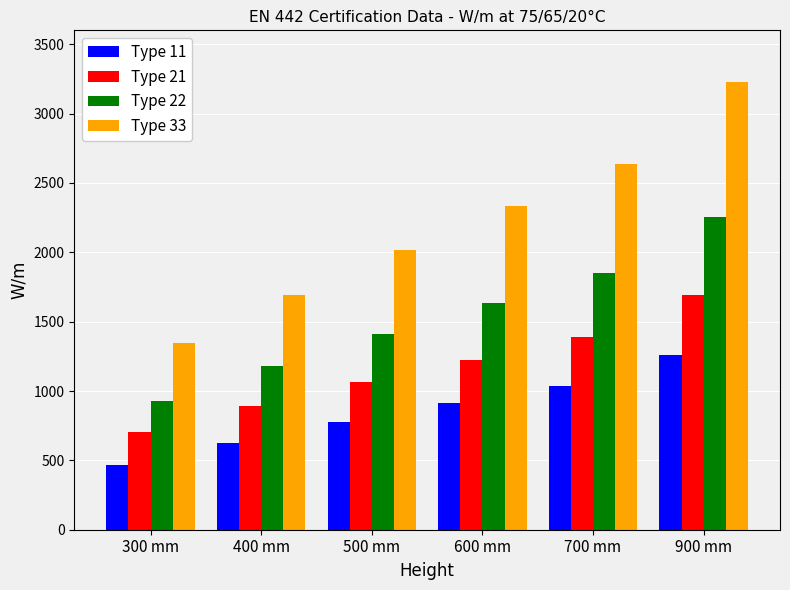

Reading right to left, list all the values displayed in this chart.

Type 11: 1260	1038	911	774	626	469
Type 21: 1690	1387	1227	1062	889	706
Type 22: 2251	1848	1634	1411	1177	929
Type 33: 3225	2637	2332	2017	1690	1346